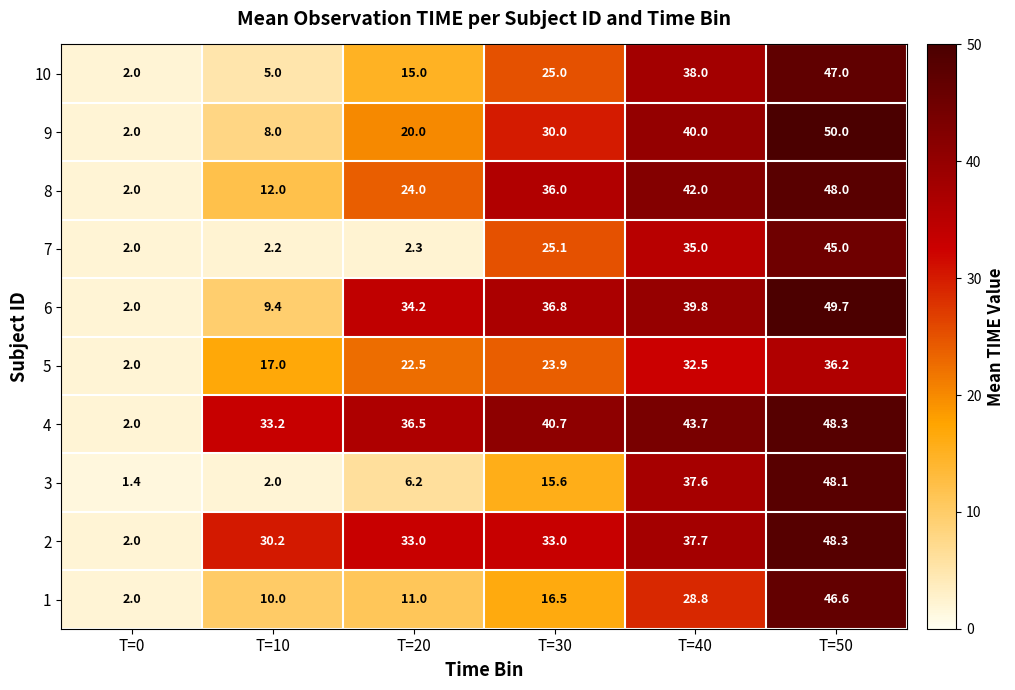

What is the difference between the second highest and second lowest values in the 9 series?

32.0